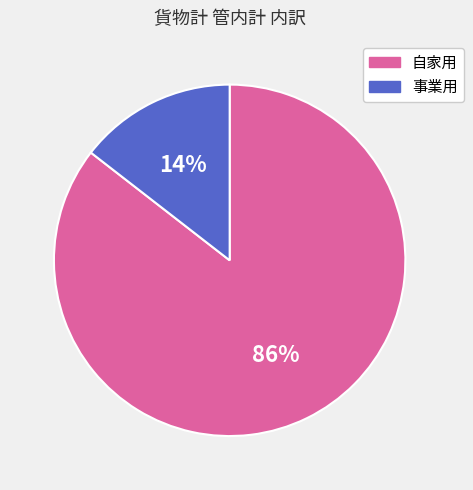

The 自家用 slice represents 98% of the pie. True or false?

False